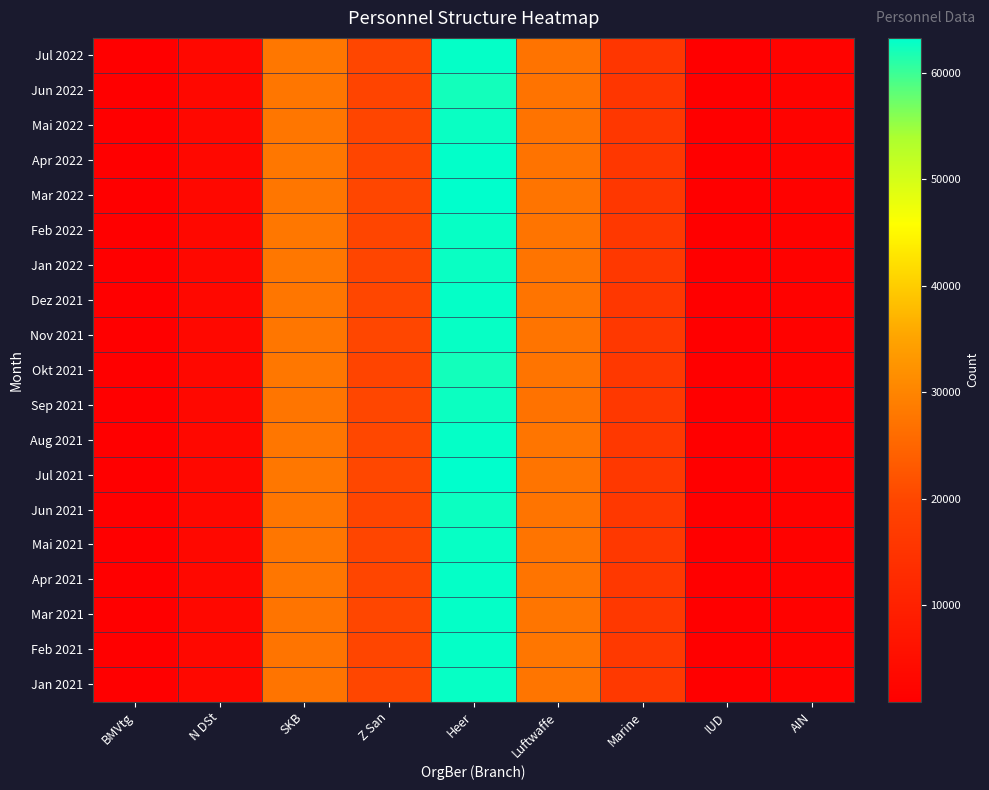

What is the minimum value shown in the chart?

945